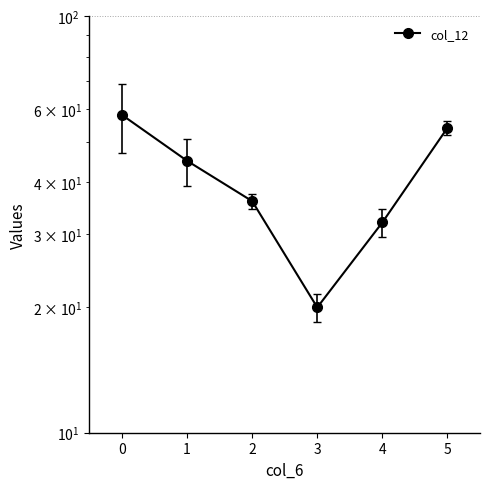

Rank the categories by value from lowest to highest.

3, 4, 2, 1, 5, 0